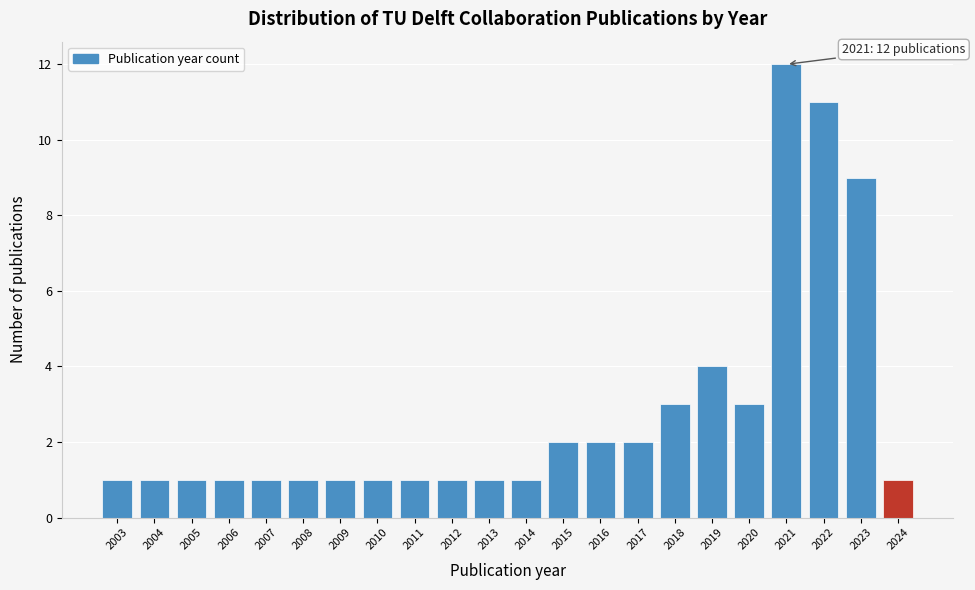

Reading left to right, what are all the values shown in this chart?

2003=1	2004=1	2005=1	2006=1	2007=1	2008=1	2009=1	2010=1	2011=1	2012=1	2013=1	2014=1	2015=2	2016=2	2017=2	2018=3	2019=4	2020=3	2021=12	2022=11	2023=9	2024=1